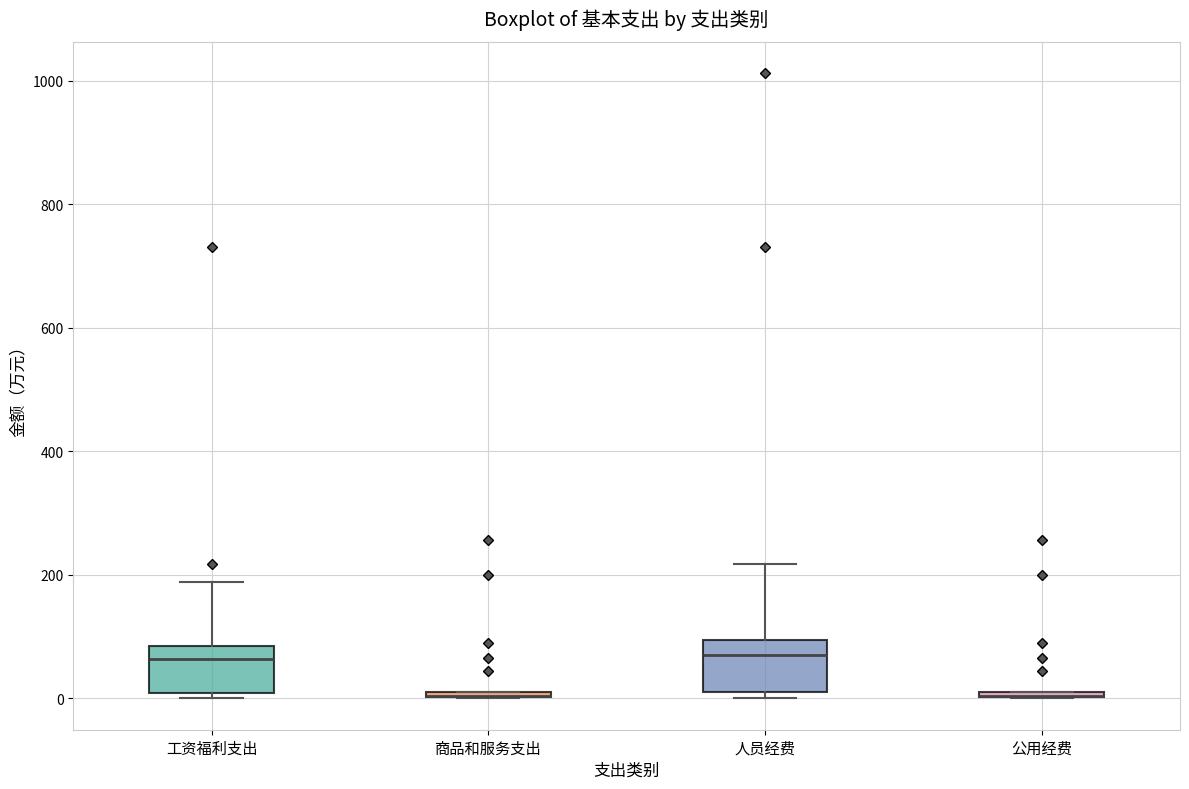

Where is the upper edge of the box for 人员经费 on the y-axis? The values are not printed on the chart, so give them approximately, as read against the axis.

100